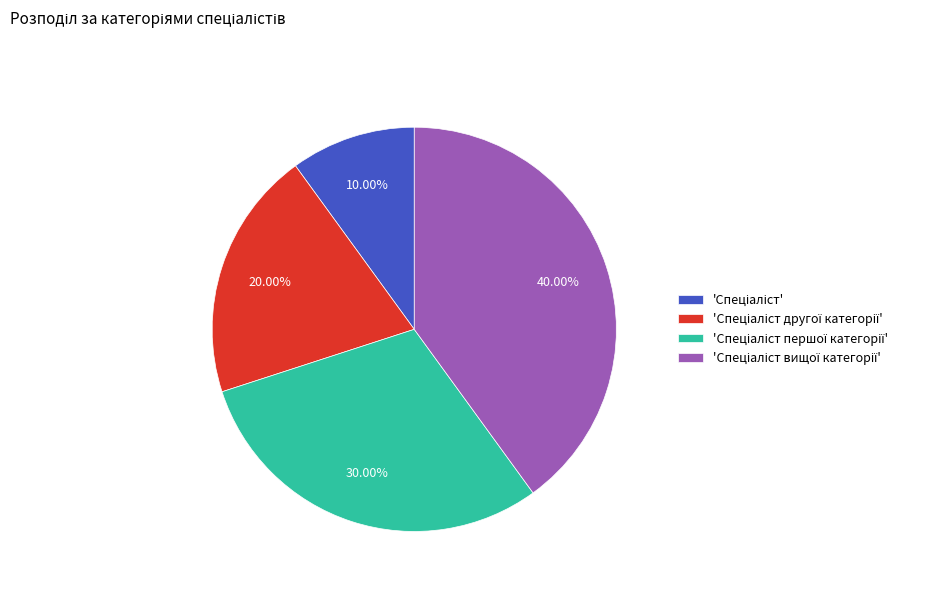

Is there any slice that represents more than half of the pie?

No